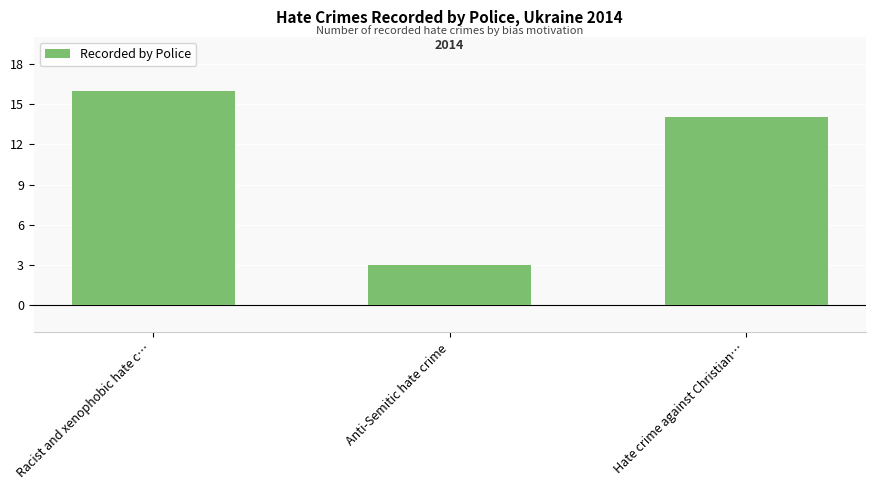

Where is the data nearest to the value 9?

Hate crime against Christian…